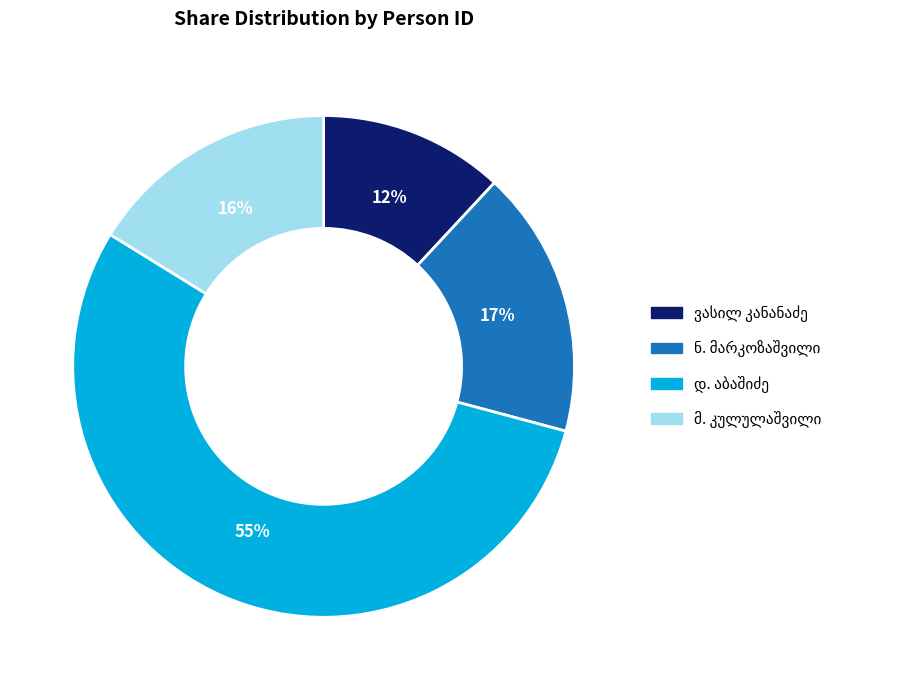

To the nearest percent, what is the average slice percentage?

25%